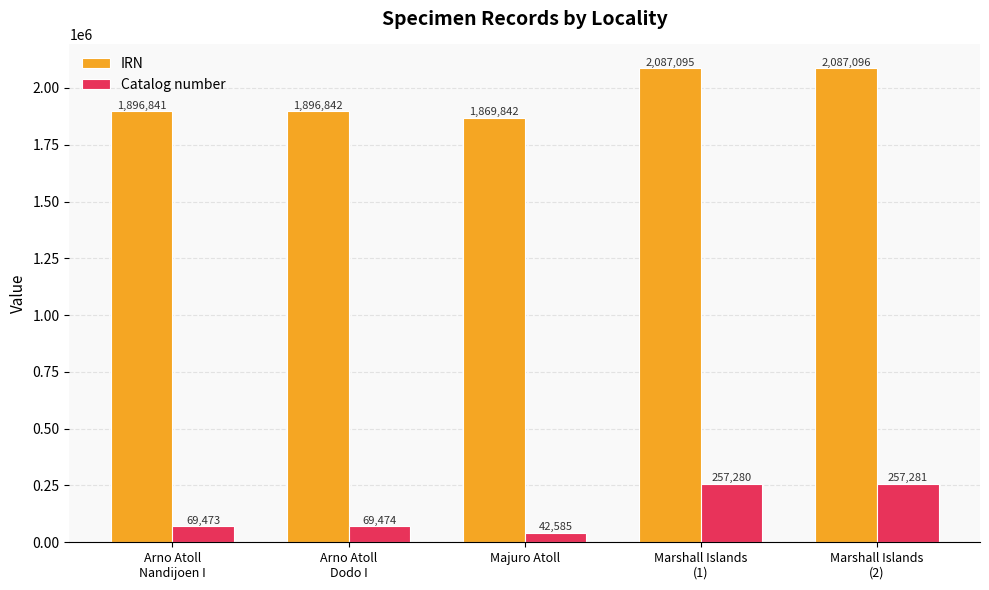

The value of IRN at Marshall Islands
(1) is 2087095. True or false?

True